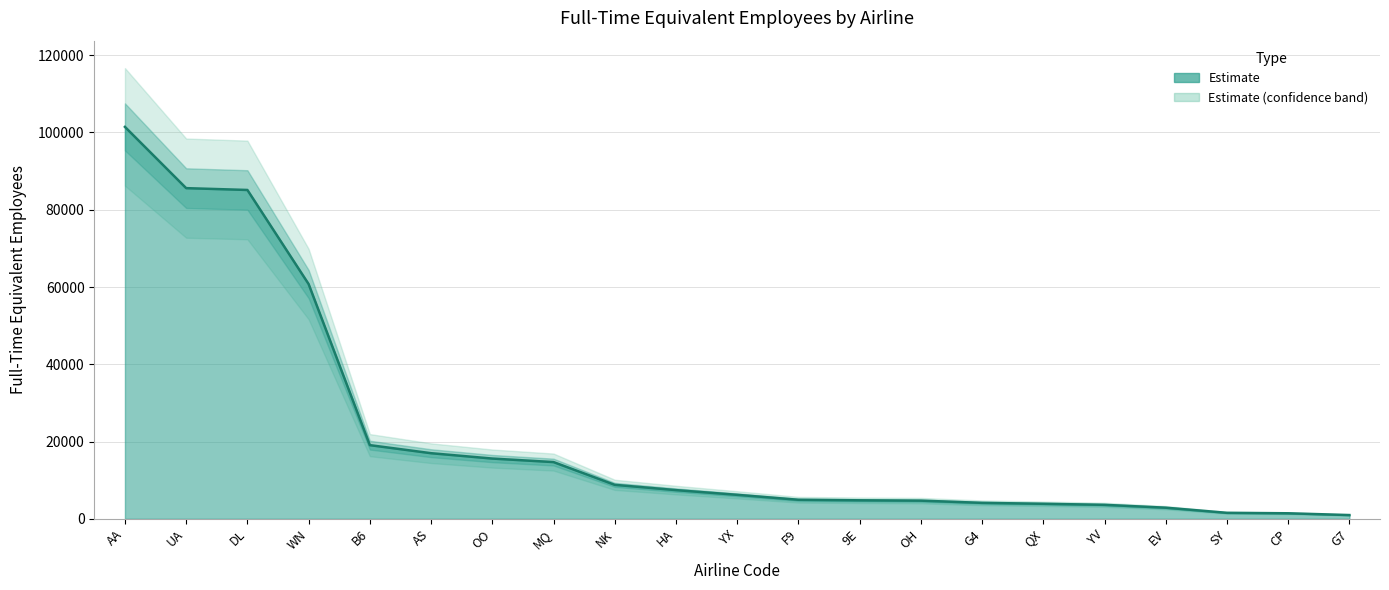

What is the ratio of the value at DL to the value at UA?

1.0